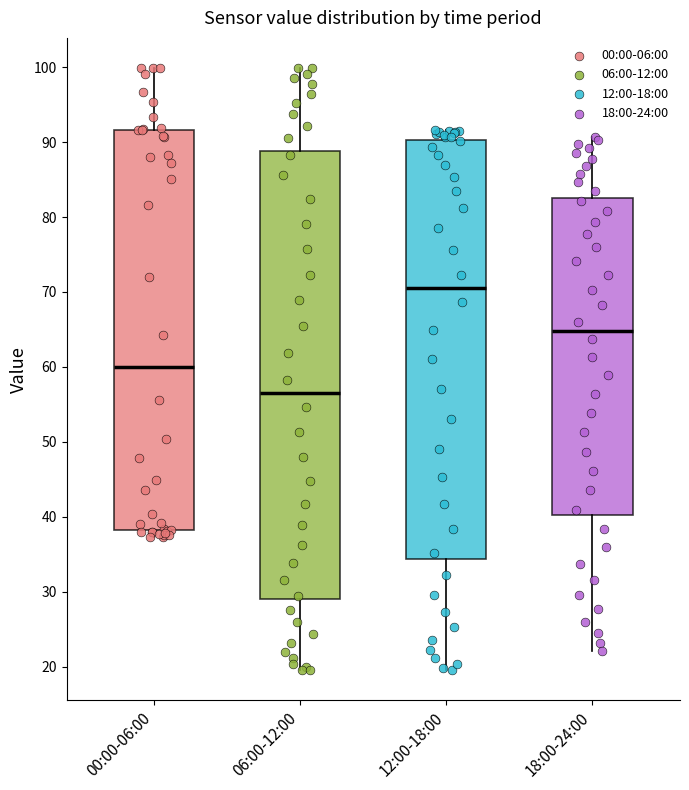

Which box's median line is the highest?

12:00-18:00